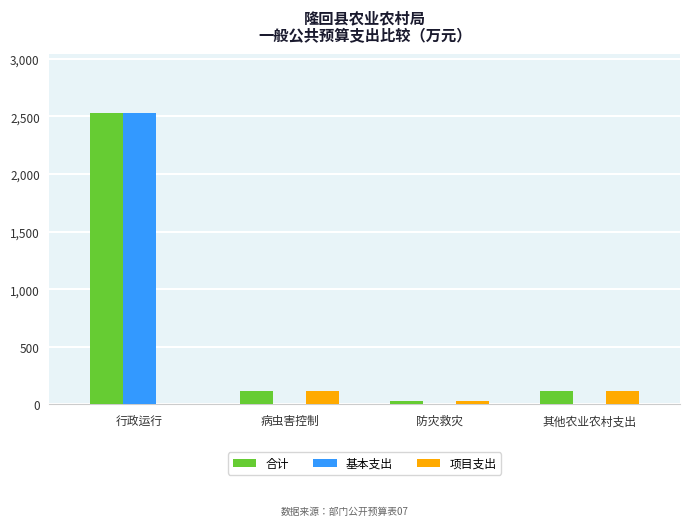

Is the value of 基本支出 at 行政运行 greater than the value of 项目支出 at 病虫害控制?

Yes